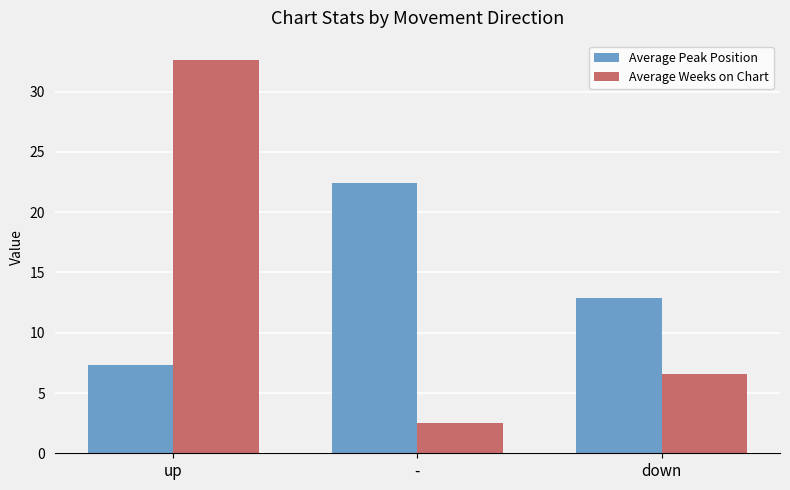

Where is Average Weeks on Chart nearest to the value 17?

down